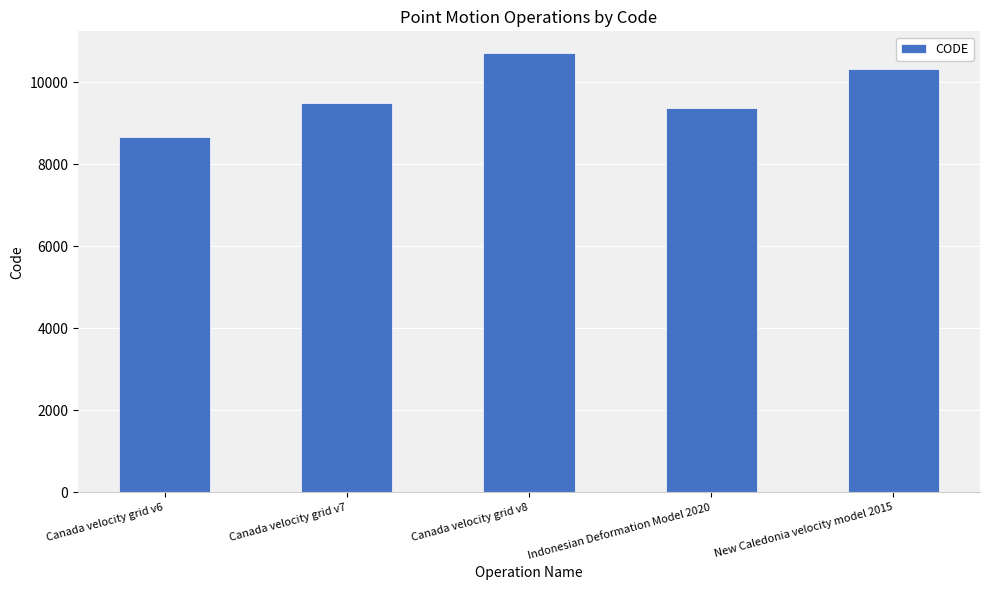

Which label corresponds to the largest value in the chart?

Canada velocity grid v8